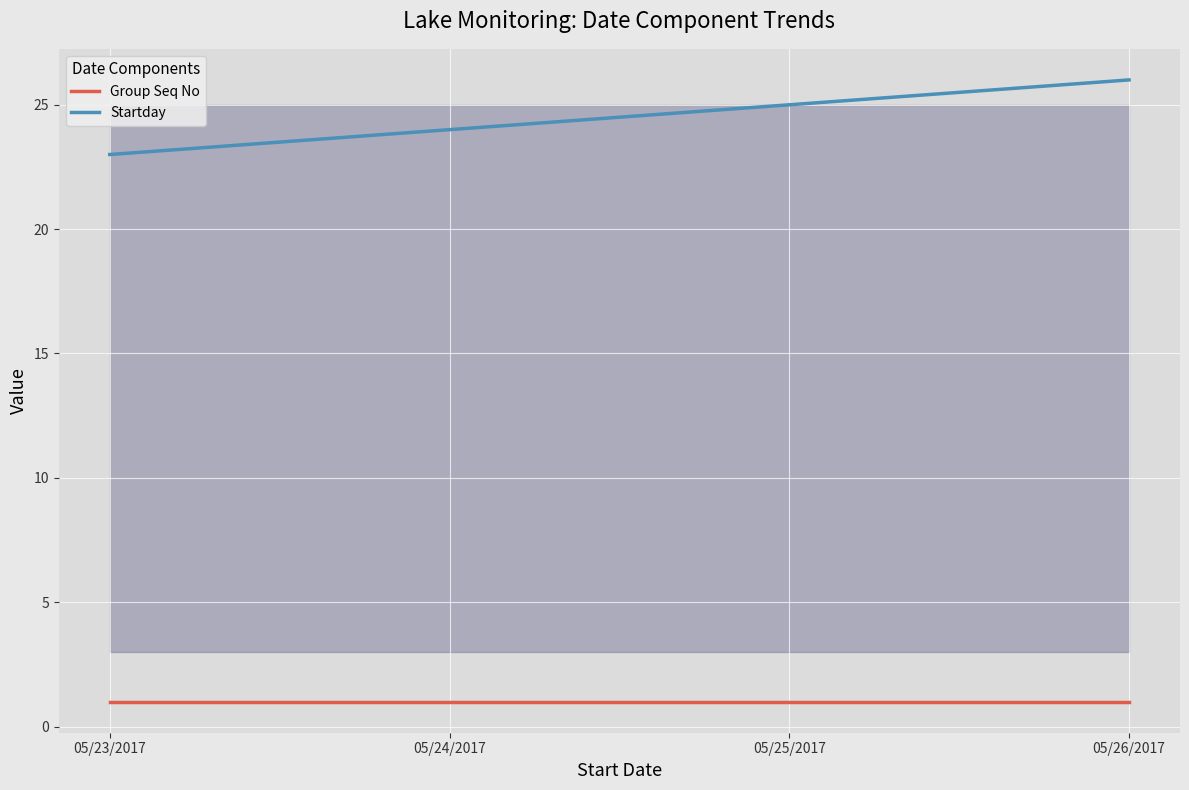

The value of Group Seq No at 05/24/2017 is 2. True or false?

False